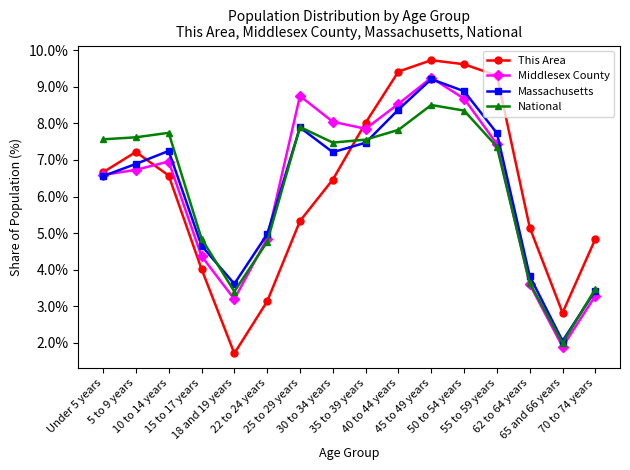

In Middlesex County, how many points are lower than both neighbors (excluding endpoints)?

3